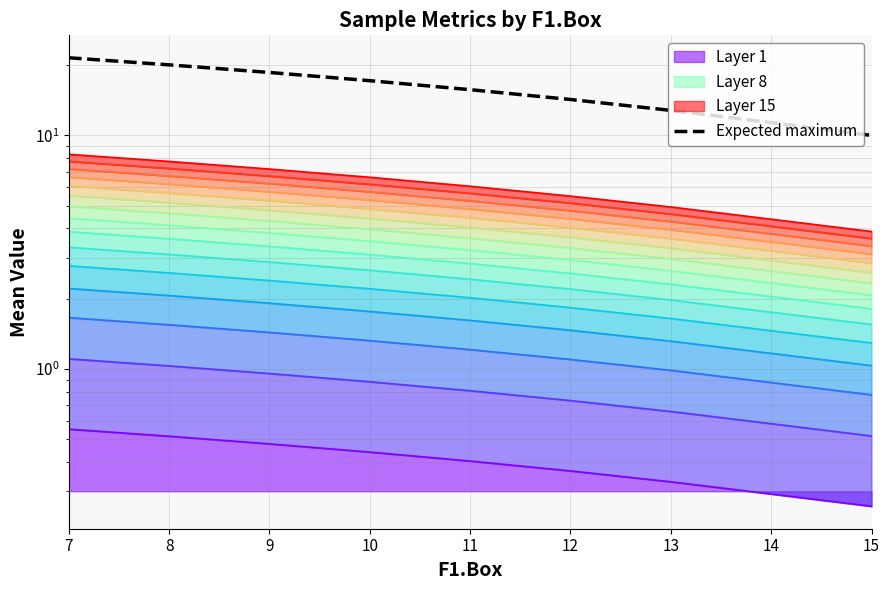

How many data points are above 15?

5